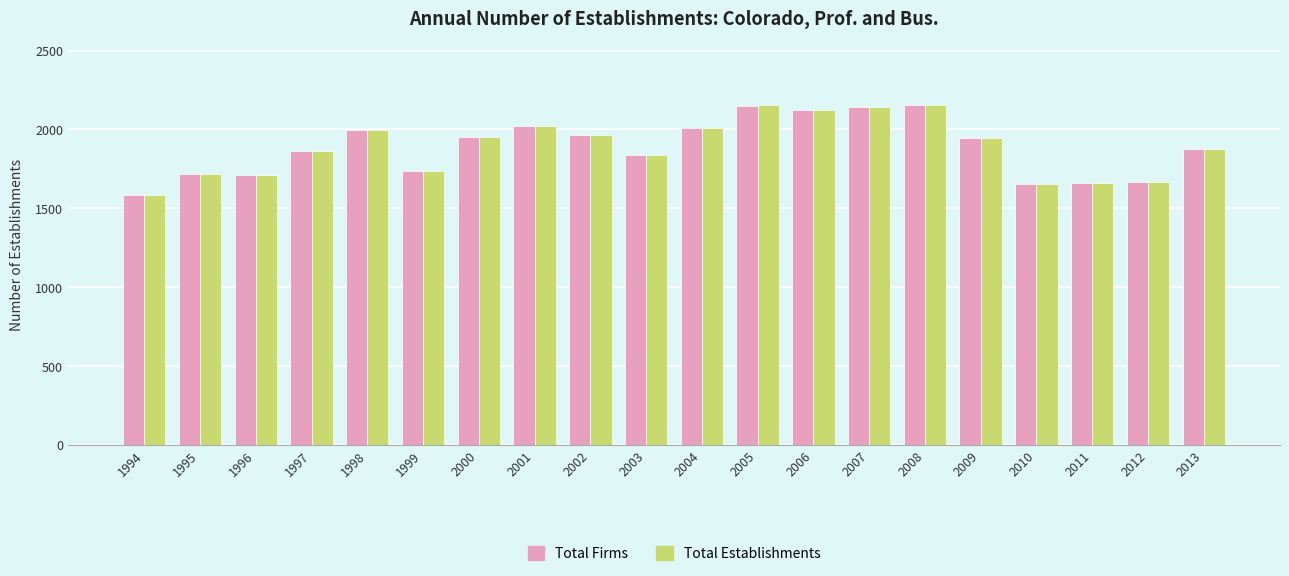

What is the maximum value shown in the chart?

2155